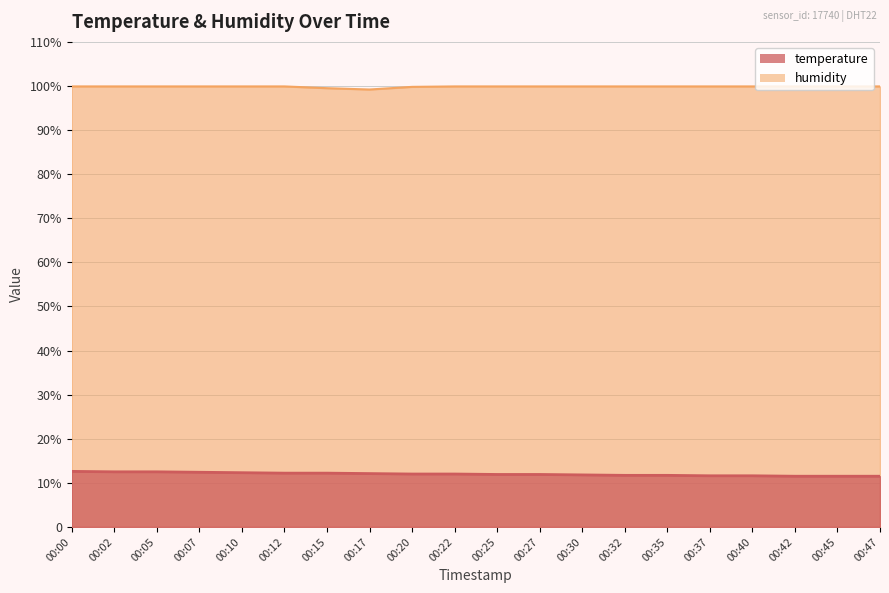

At which label does temperature reach its peak?

00:00